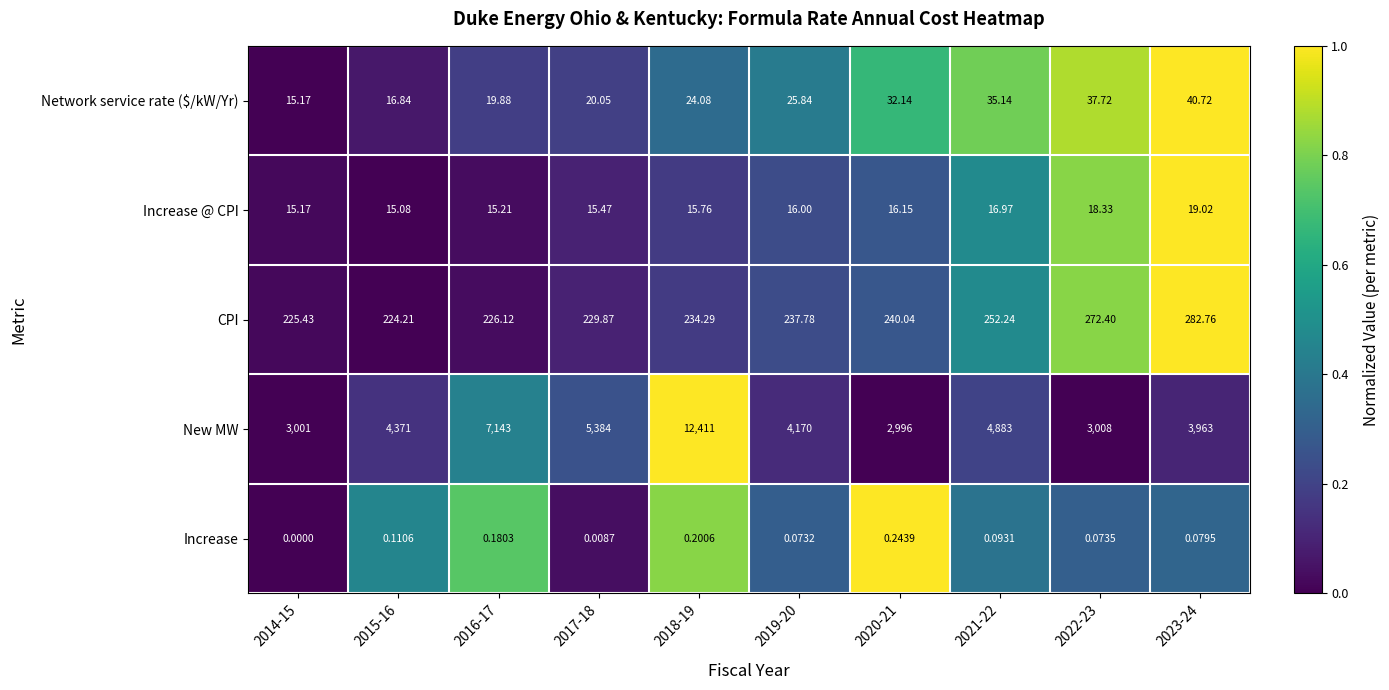

Is the value of Network service rate ($/kW/Yr) at 2023-24 greater than the value of Increase at 2015-16?

Yes